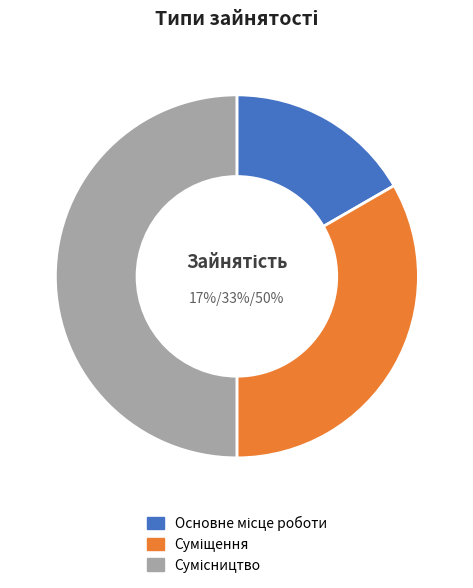

Is it true that Суміщення is 48% of the pie?

False